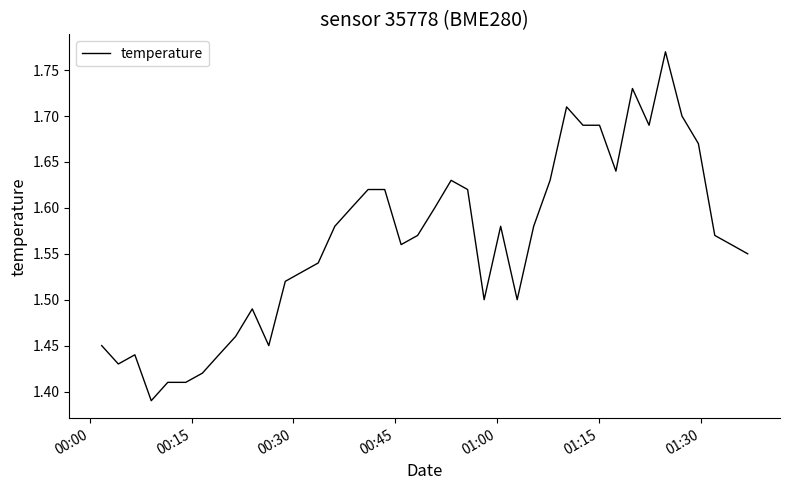

What is the difference between the maximum and minimum values?

0.4